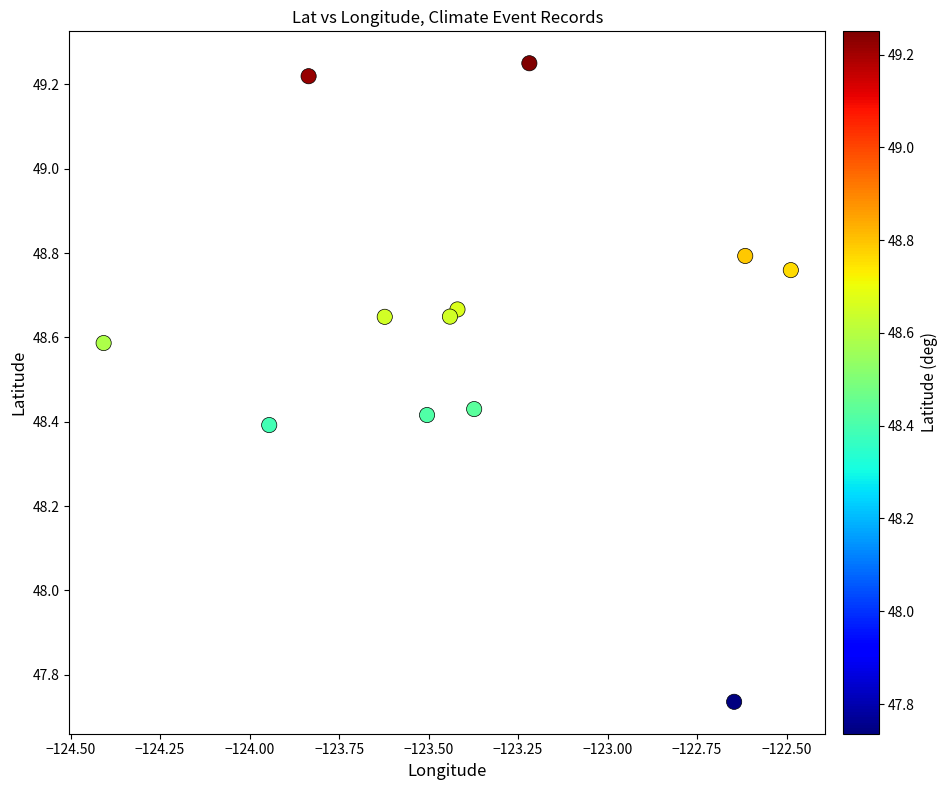

What is the average X value?

-123.4